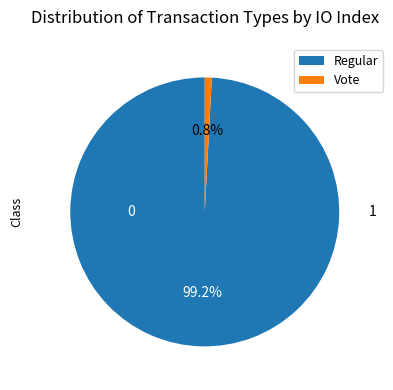

Which has a higher value, Vote or Regular?

Regular